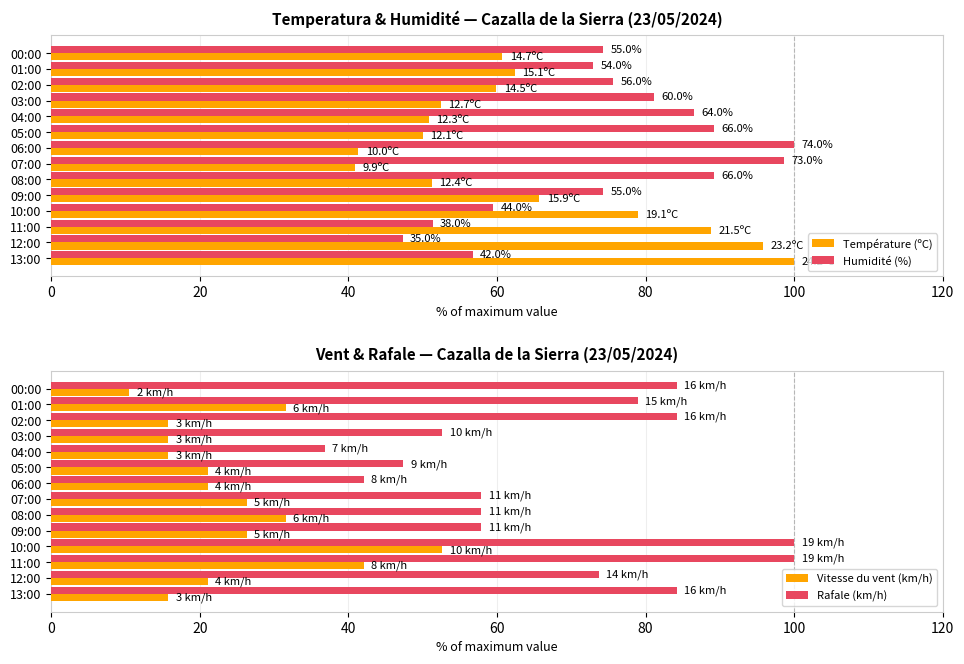

Count the number of categories in the chart.

14